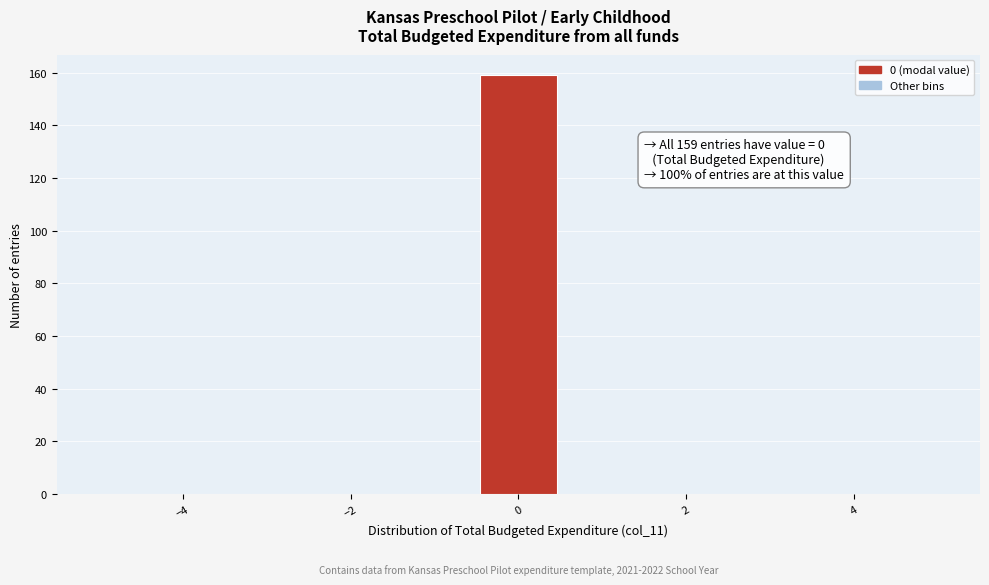

Over which range of the x-axis is the bar tallest?

-0.4 to 0.4